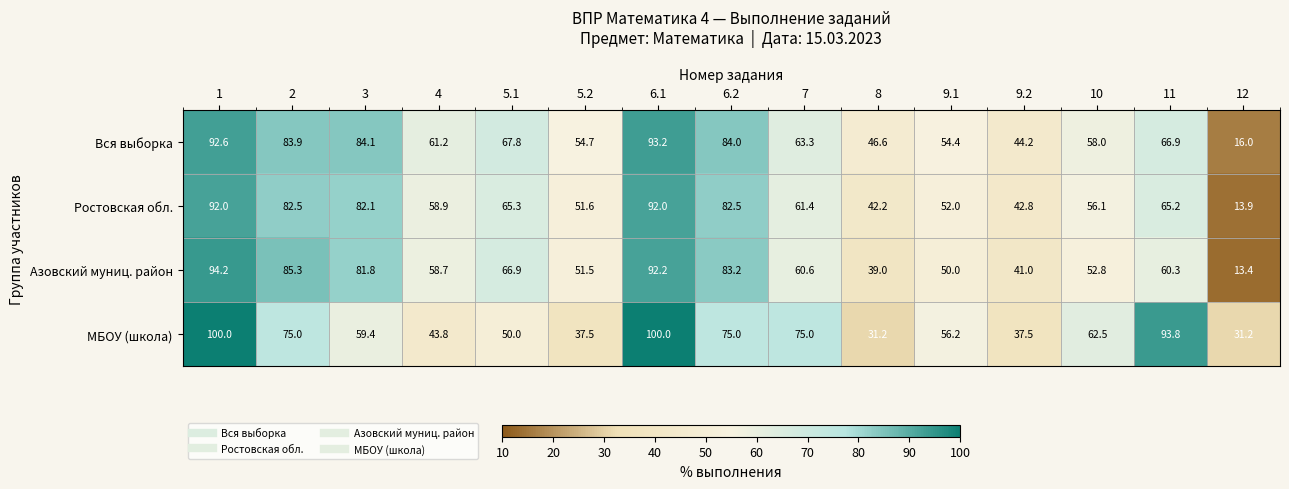

What is the spread (max minus min) of values at 5.1?

17.8